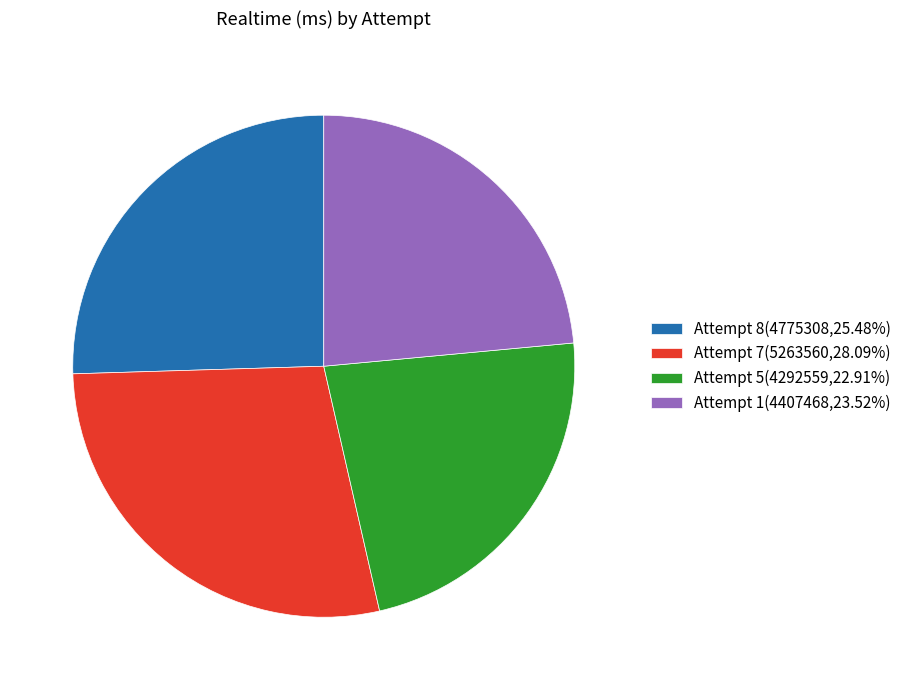

Count the number of slices in the pie.

4